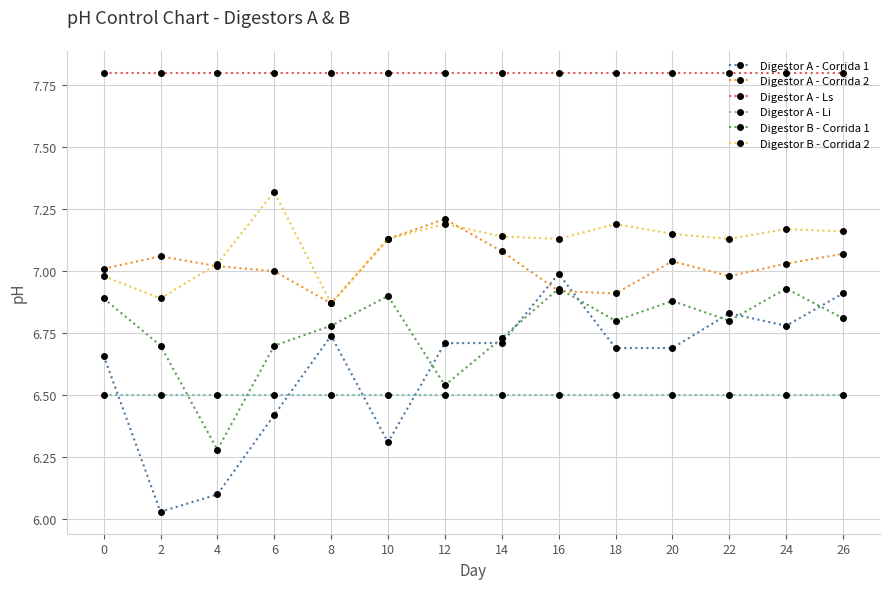

True or false: Digestor A - Corrida 1 and Digestor B - Corrida 2 intersect in this chart.

False